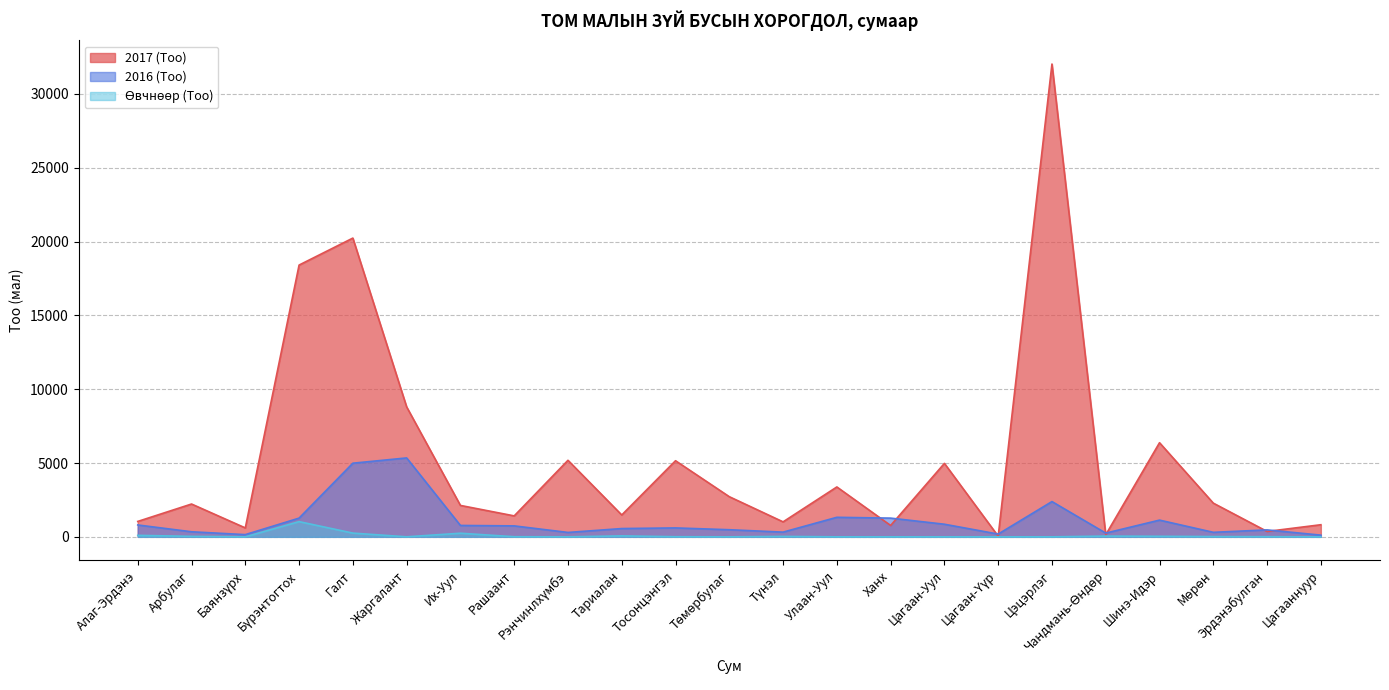

Reading left to right, extract all data points from this chart.

2017 (Тоо): Алаг-Эрдэнэ=1043	Арбулаг=2223	Баянзүрх=604	Бүрэнтогтох=18408	Галт=20236	Жаргалант=8804	Их-Уул=2128	Рашаант=1419	Рэнчинлхүмбэ=5184	Тариалан=1481	Тосонцэнгэл=5155	Төмөрбулаг=2719	Түнэл=1015	Улаан-Уул=3379	Ханх=770	Цагаан-Уул=4976	Цагаан-Үүр=43	Цэцэрлэг=32025	Чандмань-Өндөр=140	Шинэ-Идэр=6376	Мөрөн=2283	Эрдэнэбулган=365	Цагааннуур=820
2016 (Тоо): Алаг-Эрдэнэ=804	Арбулаг=343	Баянзүрх=150	Бүрэнтогтох=1268	Галт=4988	Жаргалант=5345	Их-Уул=772	Рашаант=742	Рэнчинлхүмбэ=298	Тариалан=561	Тосонцэнгэл=604	Төмөрбулаг=482	Түнэл=319	Улаан-Уул=1323	Ханх=1268	Цагаан-Уул=854	Цагаан-Үүр=187	Цэцэрлэг=2389	Чандмань-Өндөр=253	Шинэ-Идэр=1133	Мөрөн=306	Эрдэнэбулган=470	Цагааннуур=115
Өвчнөөр (Тоо): Алаг-Эрдэнэ=101	Арбулаг=32	Баянзүрх=0	Бүрэнтогтох=1030	Галт=253	Жаргалант=2	Их-Уул=245	Рашаант=8	Рэнчинлхүмбэ=0	Тариалан=64	Тосонцэнгэл=8	Төмөрбулаг=0	Түнэл=29	Улаан-Уул=0	Ханх=0	Цагаан-Уул=0	Цагаан-Үүр=0	Цэцэрлэг=0	Чандмань-Өндөр=50	Шинэ-Идэр=36	Мөрөн=18	Эрдэнэбулган=10	Цагааннуур=0